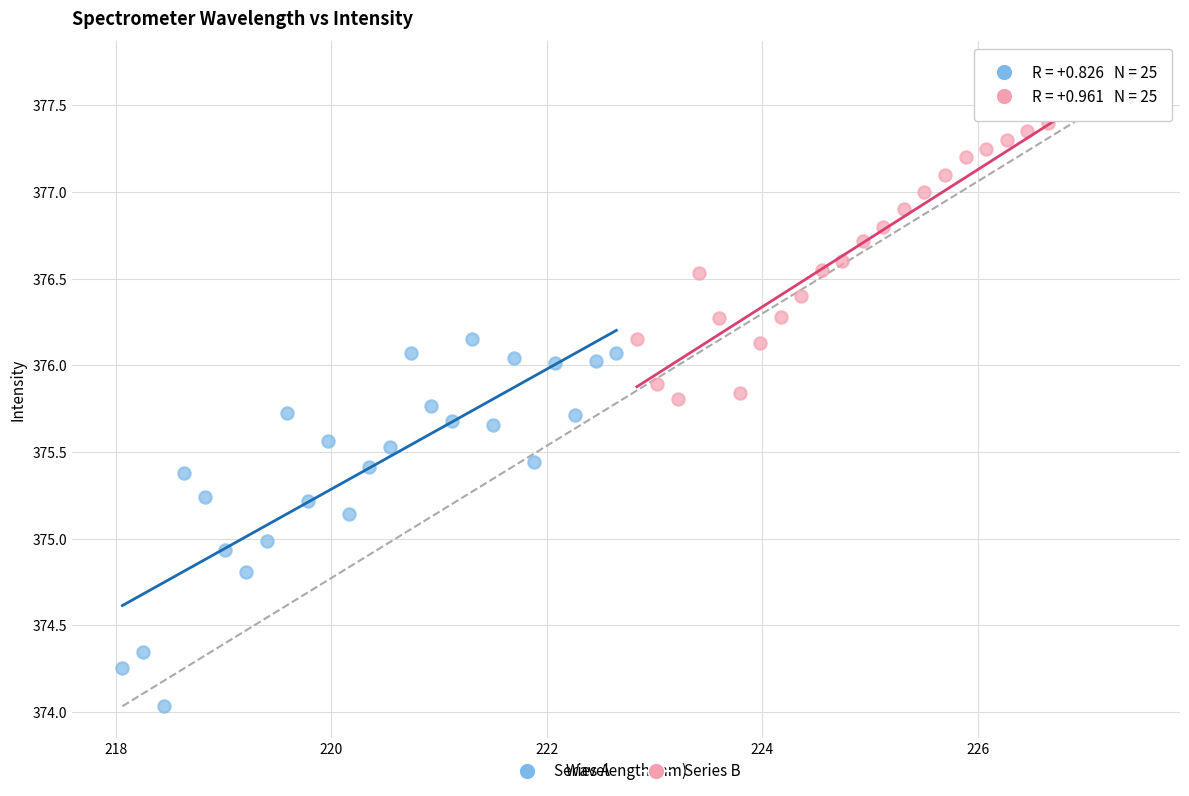

Which series has the widest spread of Y values?

Series A